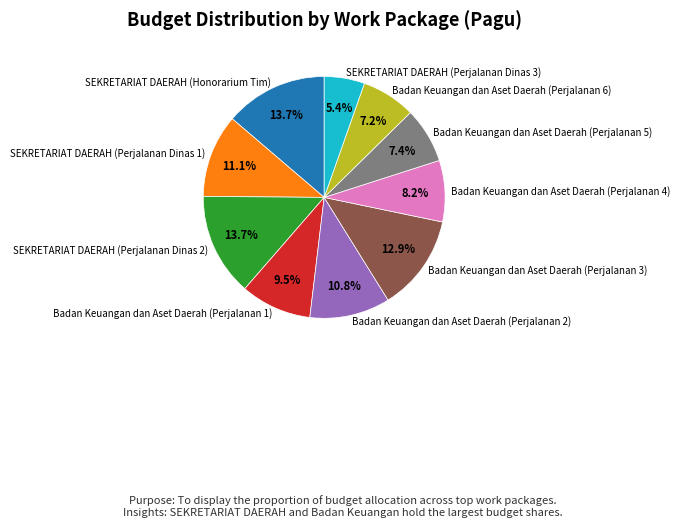

Does SEKRETARIAT DAERAH (Perjalanan Dinas 1) represent more than half of the total?

No